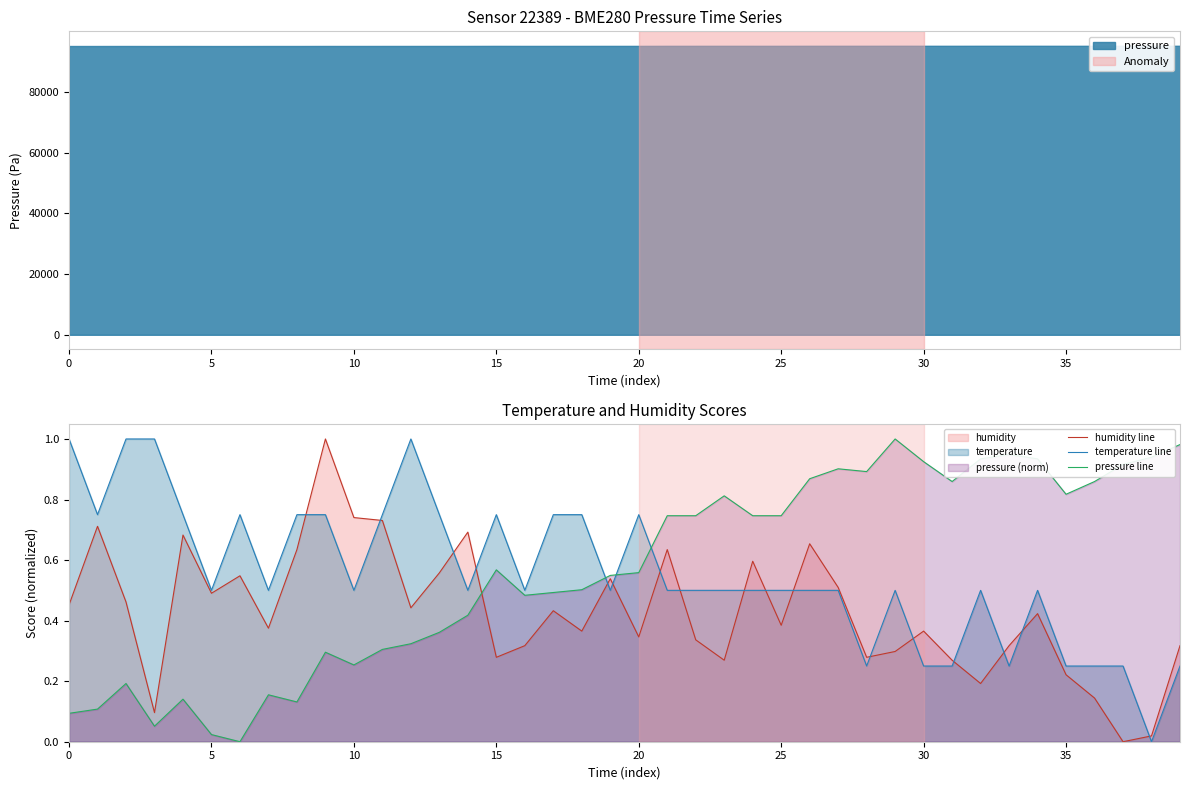

The humidity line series shows 0.7 at 5. True or false?

False